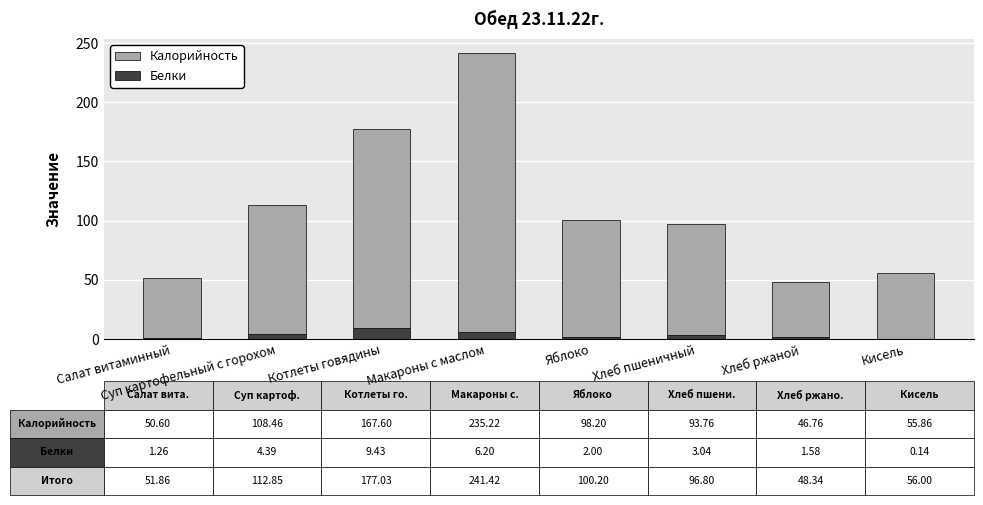

At which category is the sum across all series the highest?

Макароны с маслом